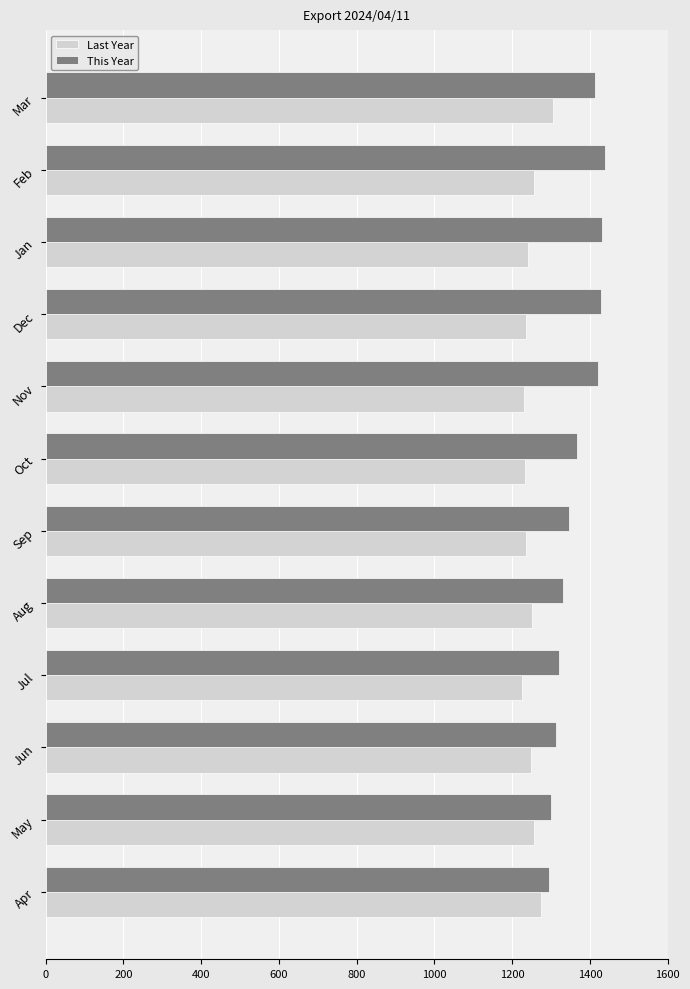

Rank the series by their average value, from highest to lowest.

This Year, Last Year